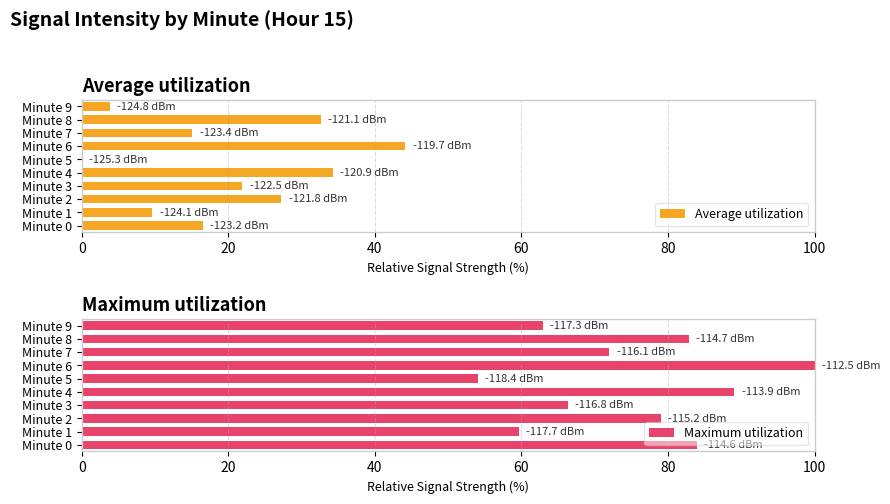

The Average utilization series shows 44.2 at Minute 6. True or false?

True